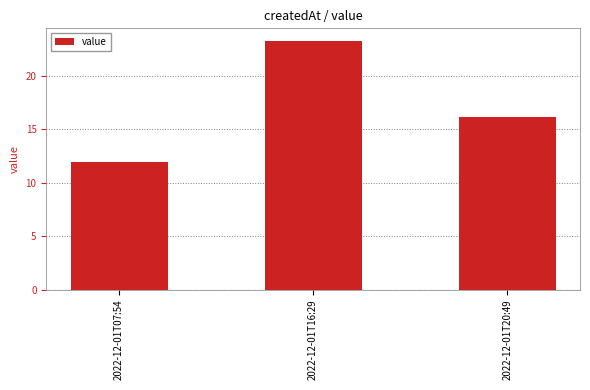

Which label corresponds to the smallest value in the chart?

2022-12-01T07:54